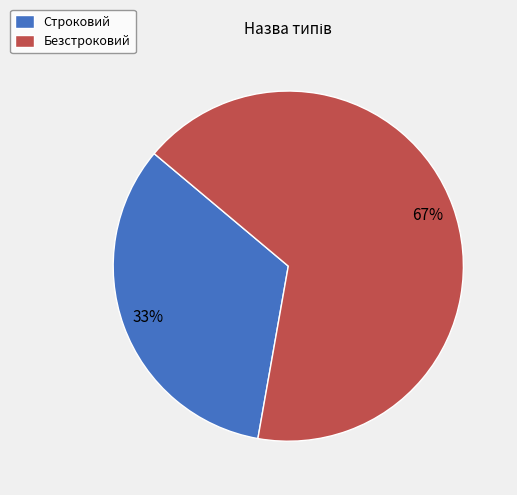

What is the largest slice in the pie chart?

Безстроковий